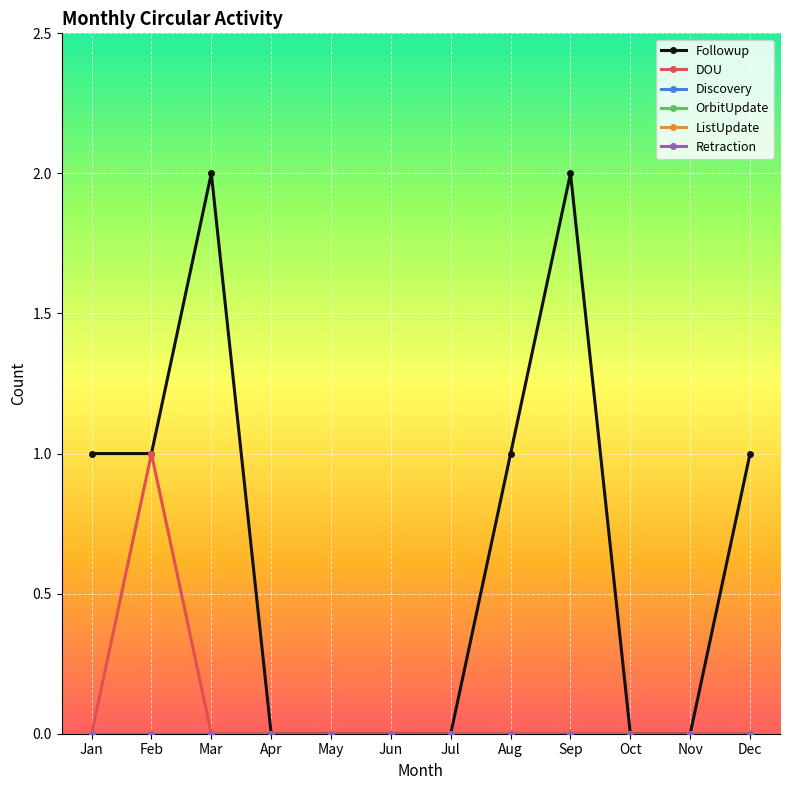

At which label is OrbitUpdate closest to 0?

Jan